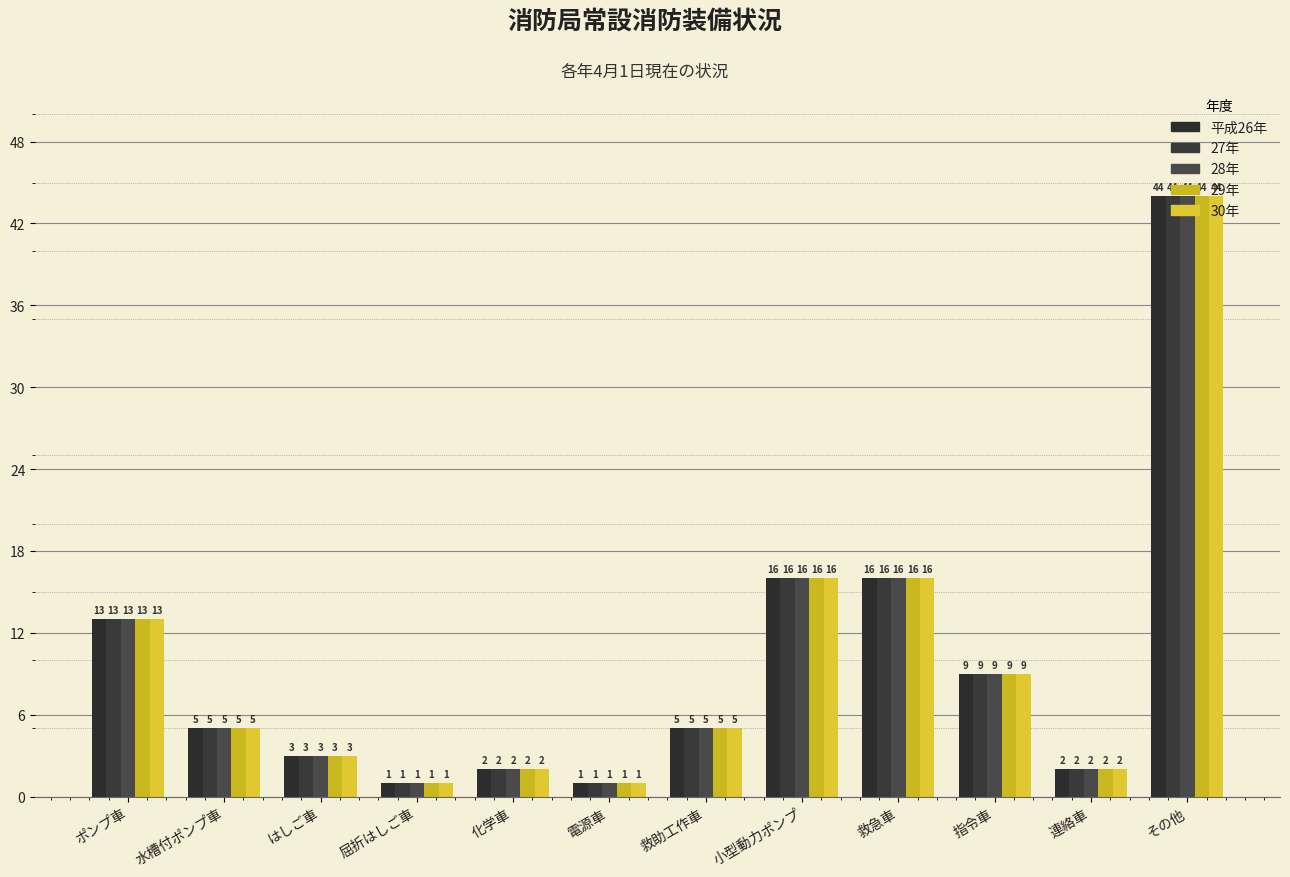

Are the bars horizontal?

No